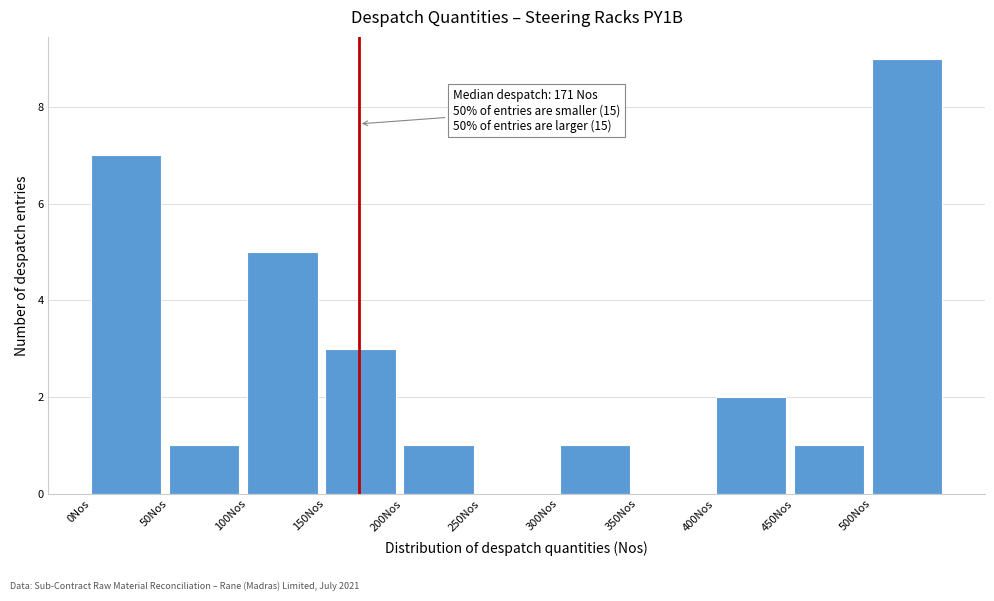

Which range on the x-axis has the tallest bar?

500 to 550